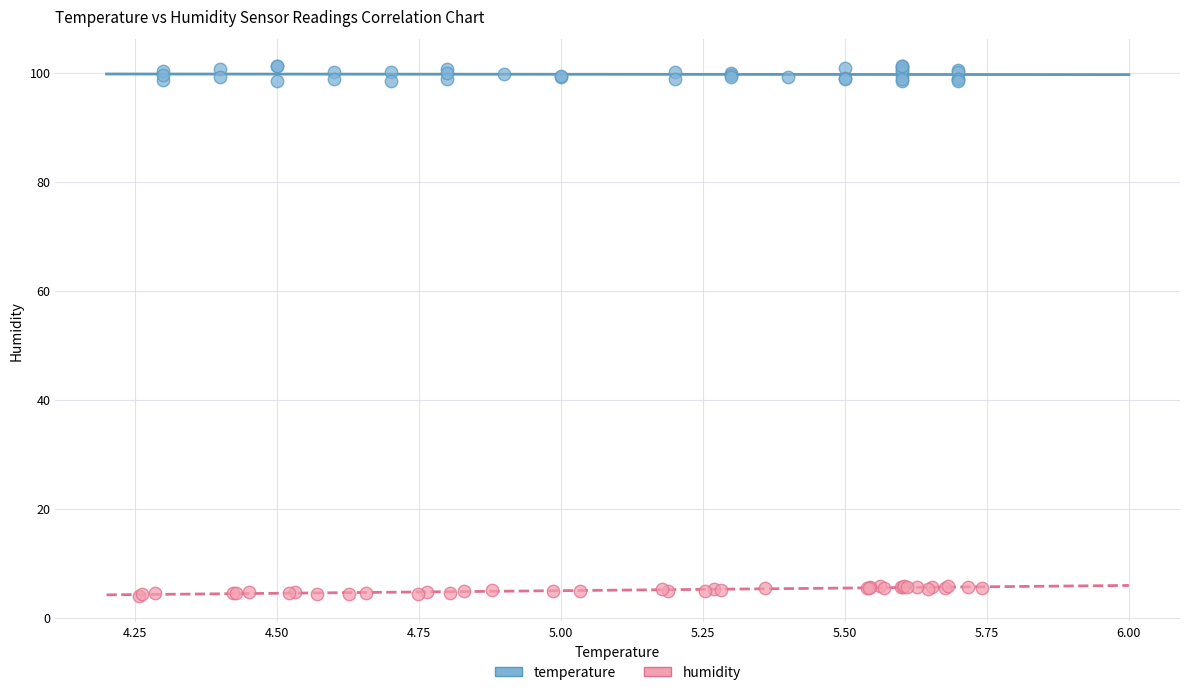

Which series contains the highest Y value?

temperature